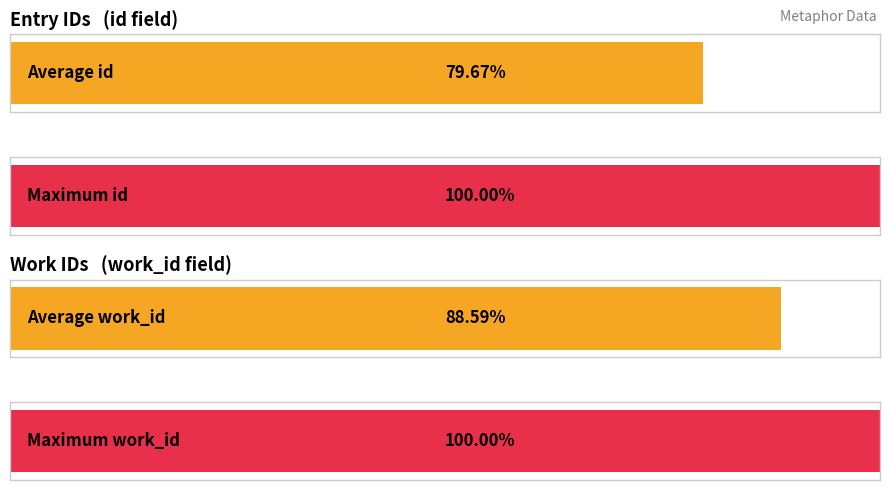

What are all the series names shown in the legend?

id, work_id